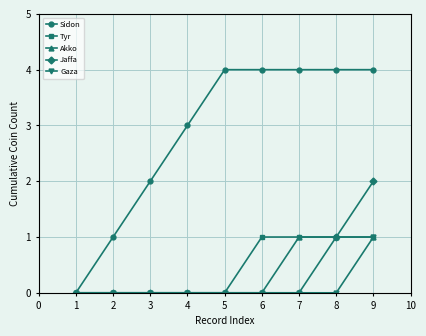

Is the value of Sidon at 9 greater than the value of Akko at 6?

Yes